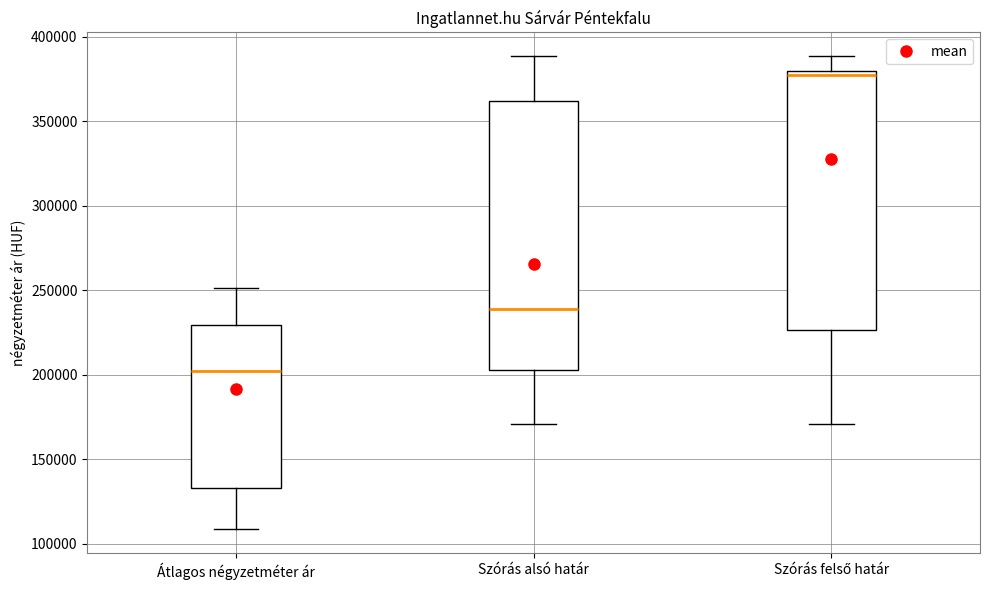

Which box has the lowest median line?

Átlagos négyzetméter ár